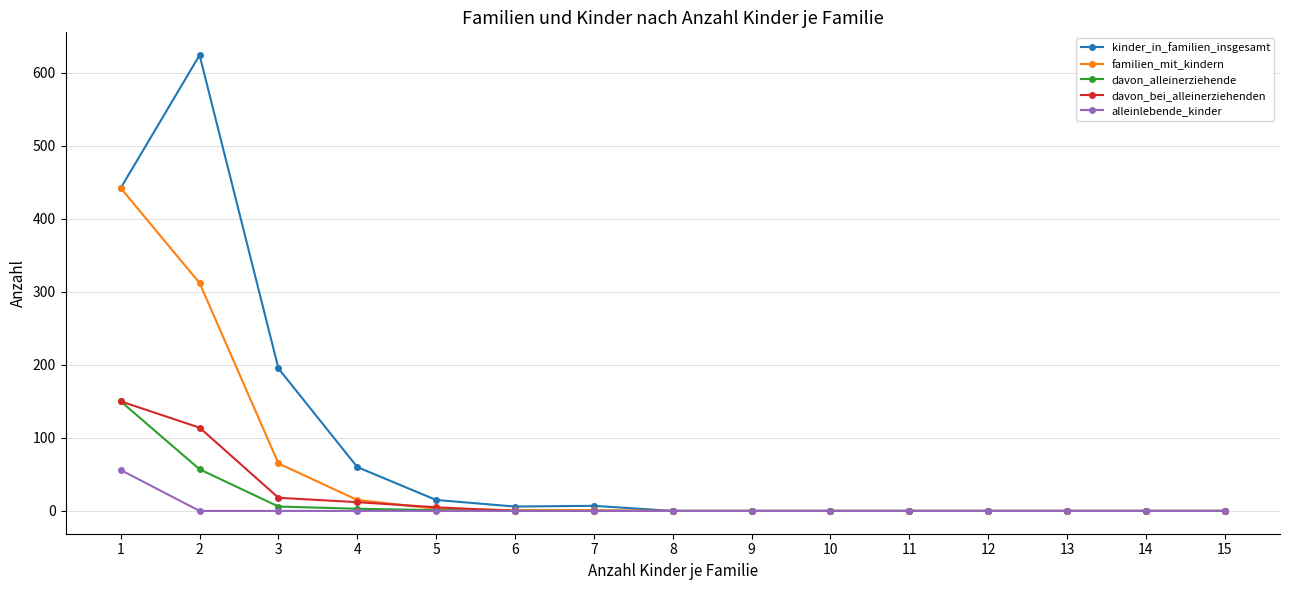

Which series has the largest total across all categories?

kinder_in_familien_insgesamt